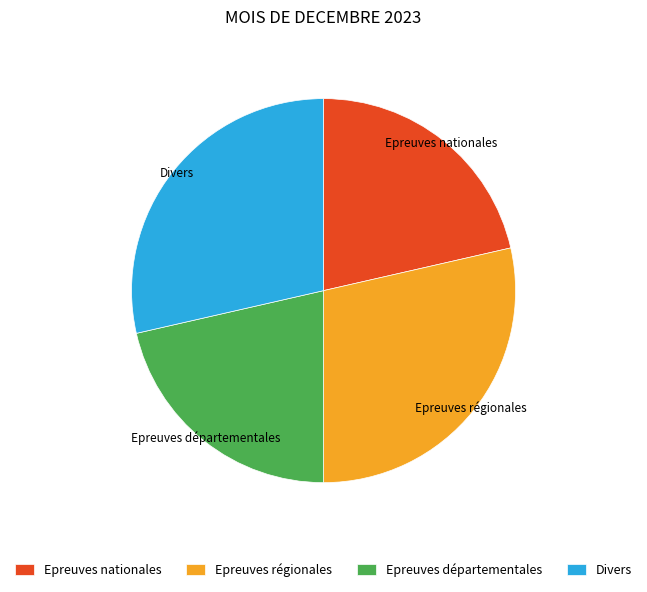

Approximately how many times larger is the value at Epreuves régionales compared to Epreuves départementales?

1.3